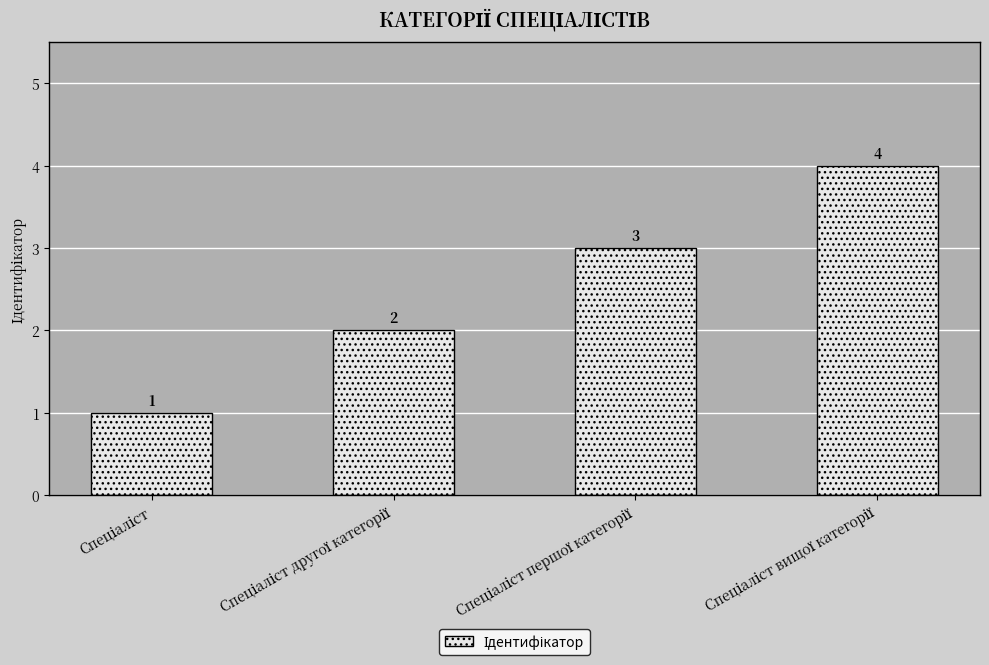

Count the number of data series in this chart.

1